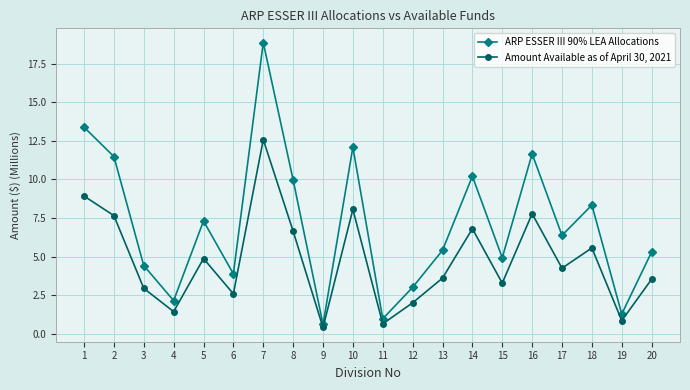

How many categories are shown in the chart?

20